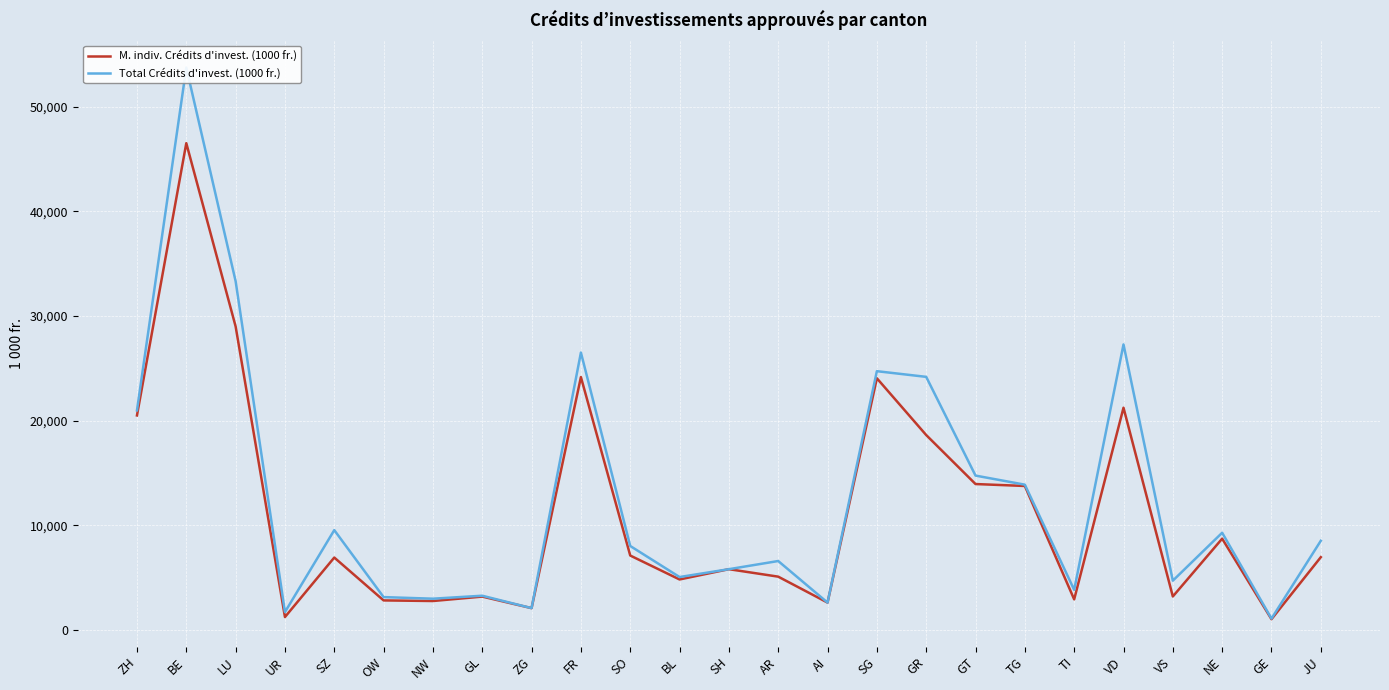

The Total Crédits d'invest. (1000 fr.) series shows 3269.8 at GL. True or false?

True